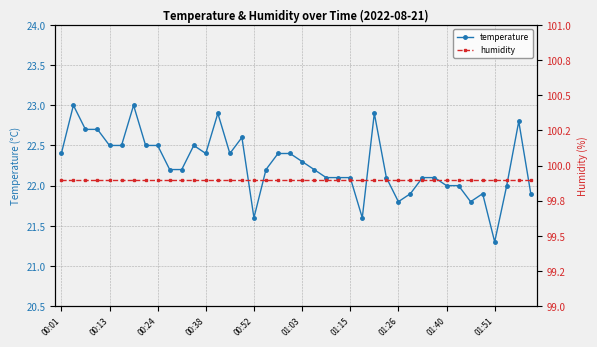

True or false: humidity has a value of 99.9 at 25.

True